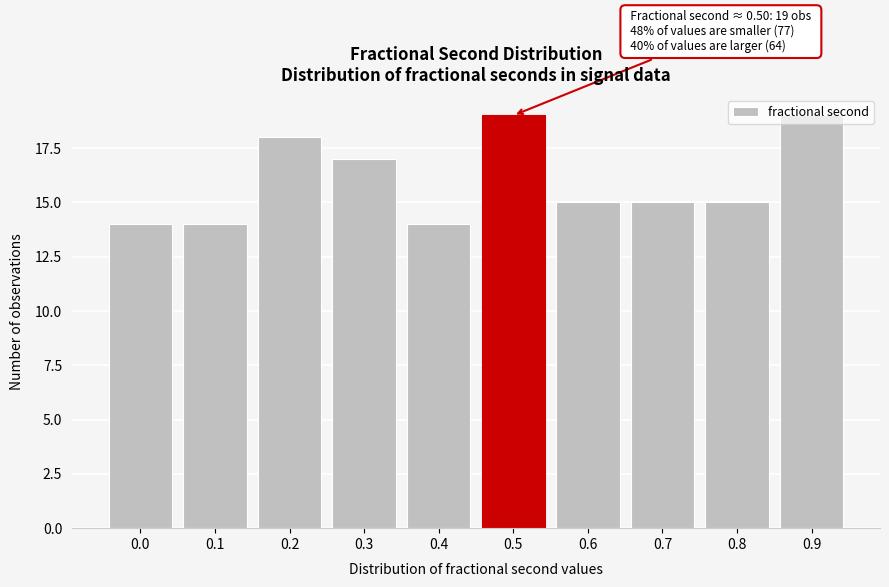

True or false: the data shows 28 at 0.9.

False